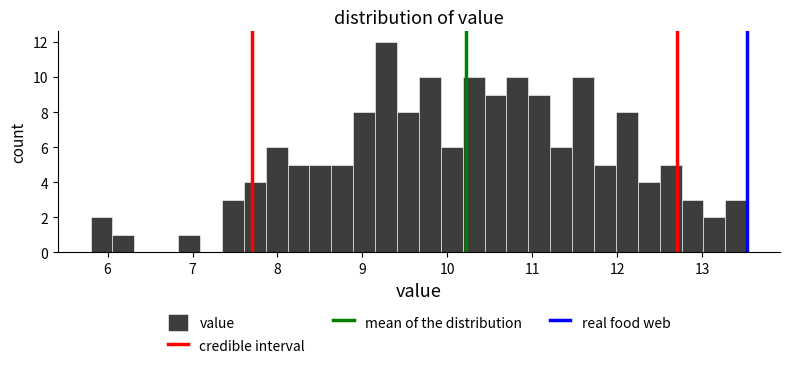

Around what value on the x-axis is the tallest bar? Give the approximate position of its centre, as read against the axis.

9.3